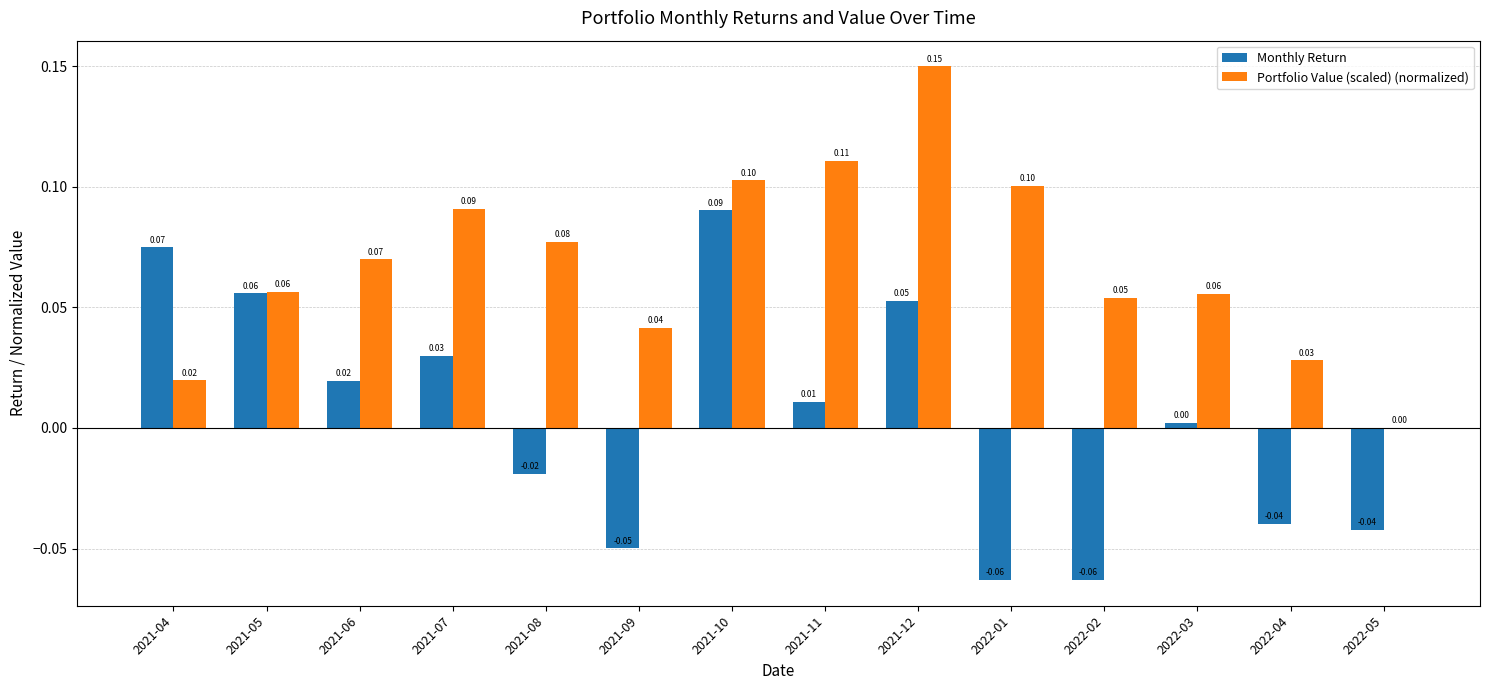

Is the value of Portfolio Value (scaled) (normalized) at 2022-01 greater than the value of Monthly Return at 2021-12?

Yes